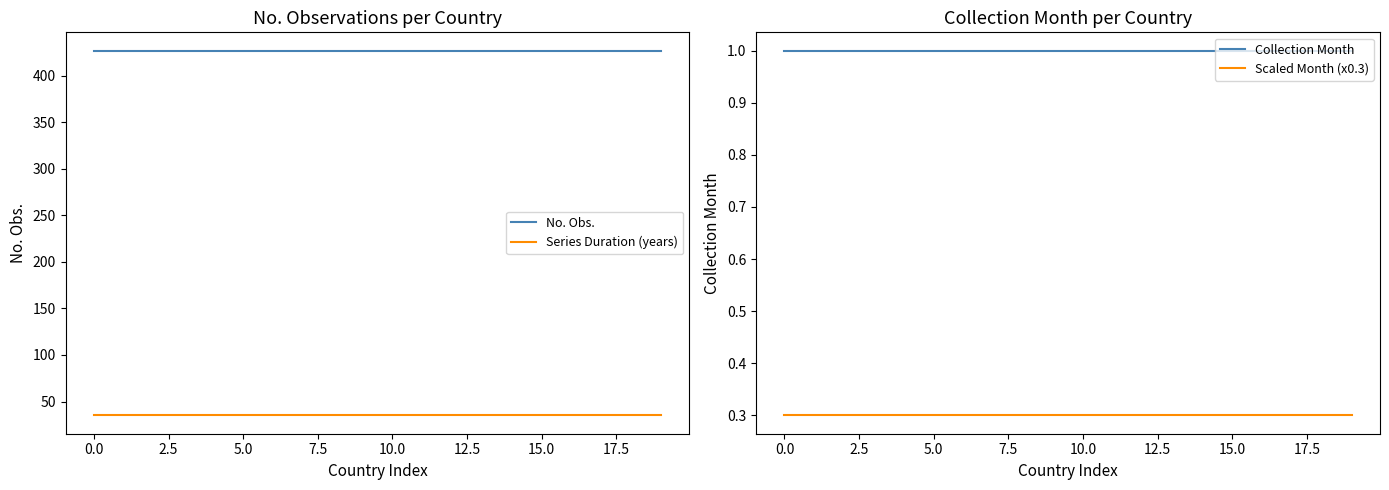

What are all the series names shown in the legend?

No. Obs., Series Duration (years), Collection Month, Scaled Month (x0.3)